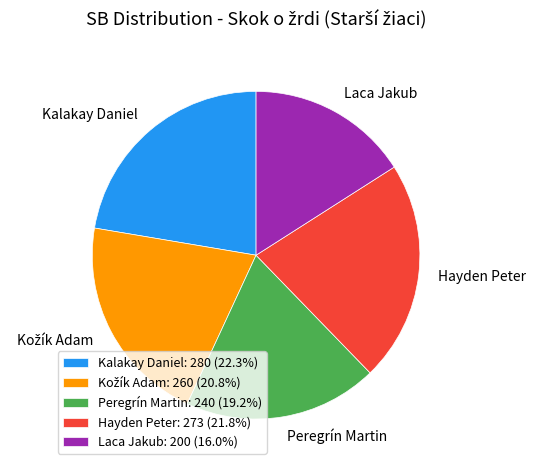

Approximately how many times larger is the value at Laca Jakub compared to Kalakay Daniel?

0.7